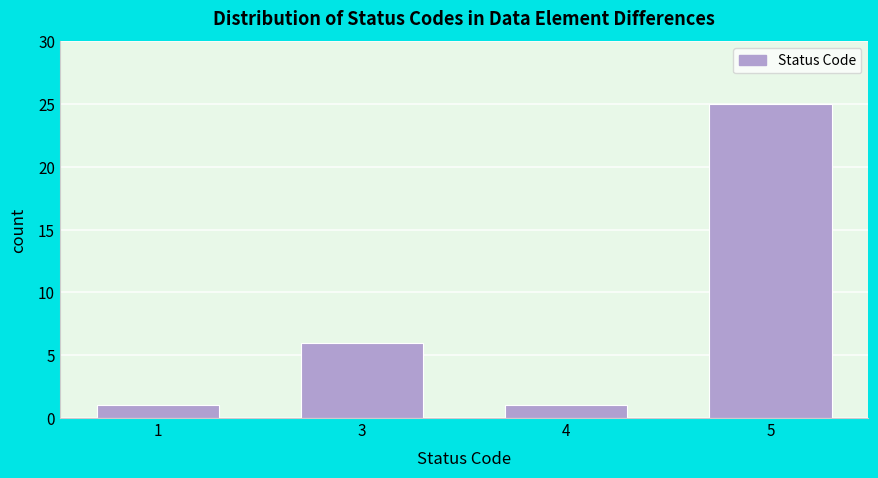

Reading left to right, what are all the values shown in this chart?

1=1	3=6	4=1	5=25